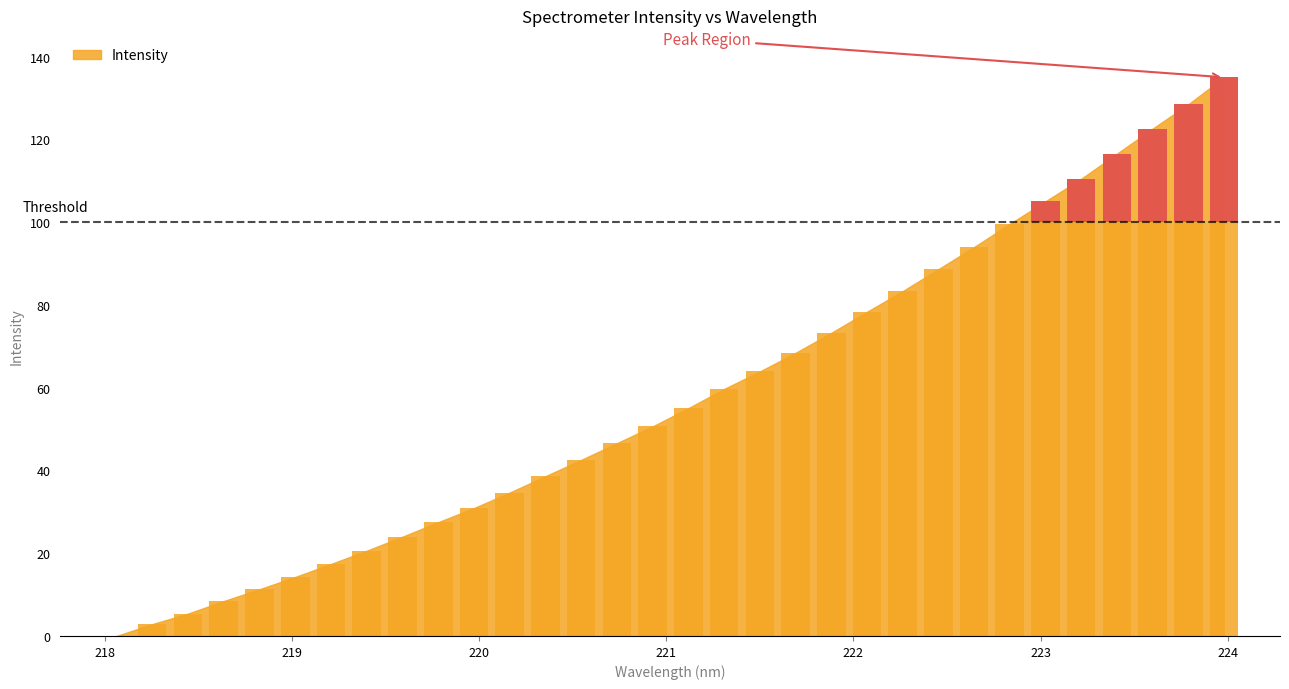

What position from the right is 220.7354?

18